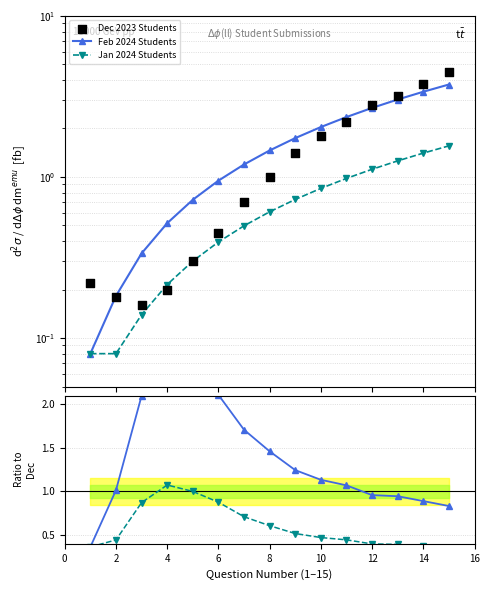

Which series has the largest Y range (max minus min)?

Dec 2023 Students